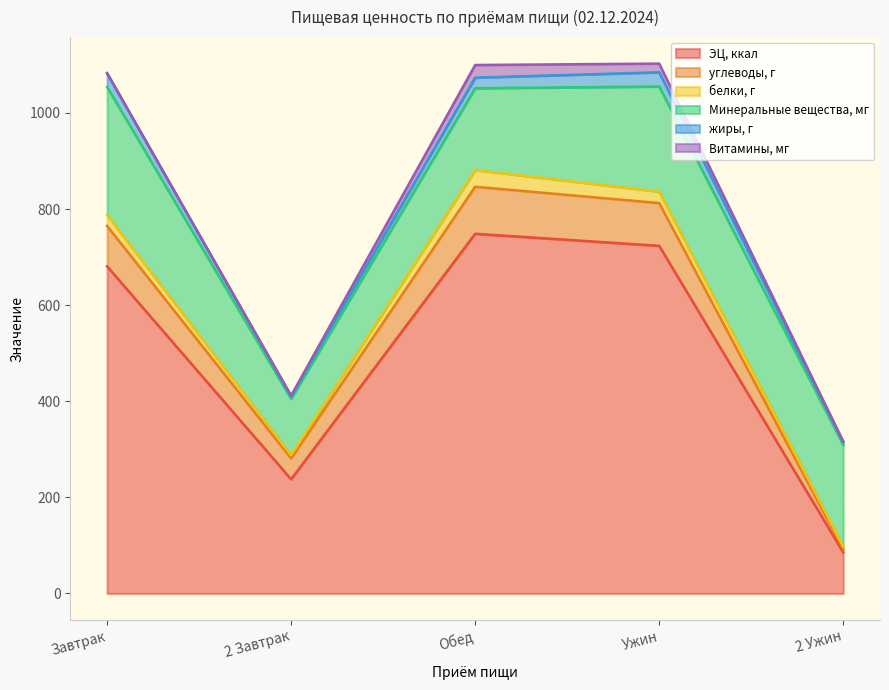

Reading left to right, transcribe all the data shown in this chart.

ЭЦ, ккал: 680.8	237.7	748.5	723.5	85.7
углеводы, г: 84.0	43.4	97.9	89.0	7.1
белки, г: 22.5	6.6	34.8	23.9	5.1
Минеральные вещества, мг: 267.0	117.5	170.2	218.7	211.7
жиры, г: 27.7	4.8	22.0	29.6	5.6
Витамины, мг: 1.1	1.7	26.3	18.1	1.2